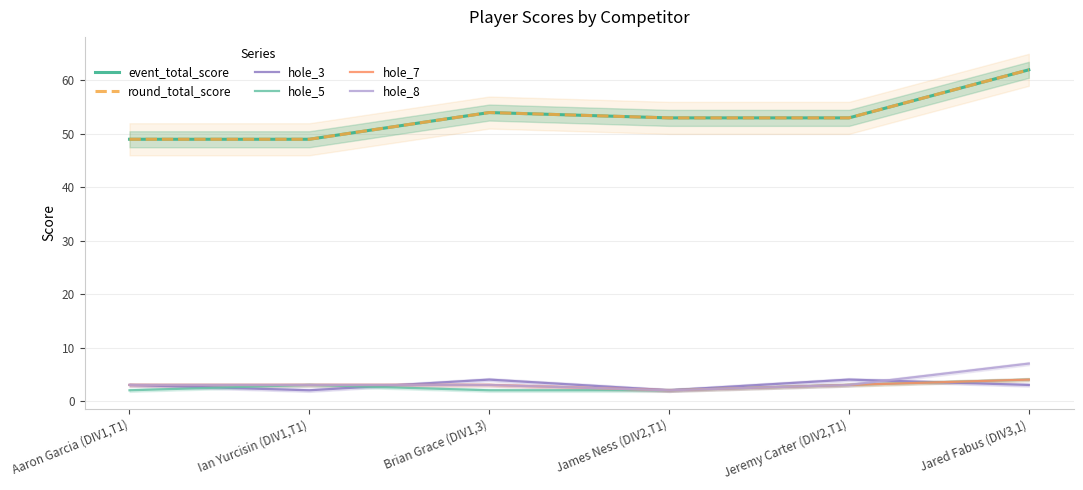

True or false: hole_7 and event_total_score cross at least once.

False